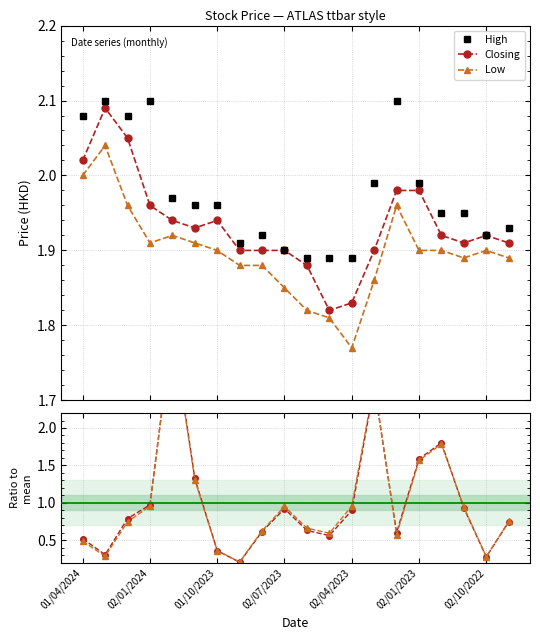

True or false: High and Closing cross at least once.

False